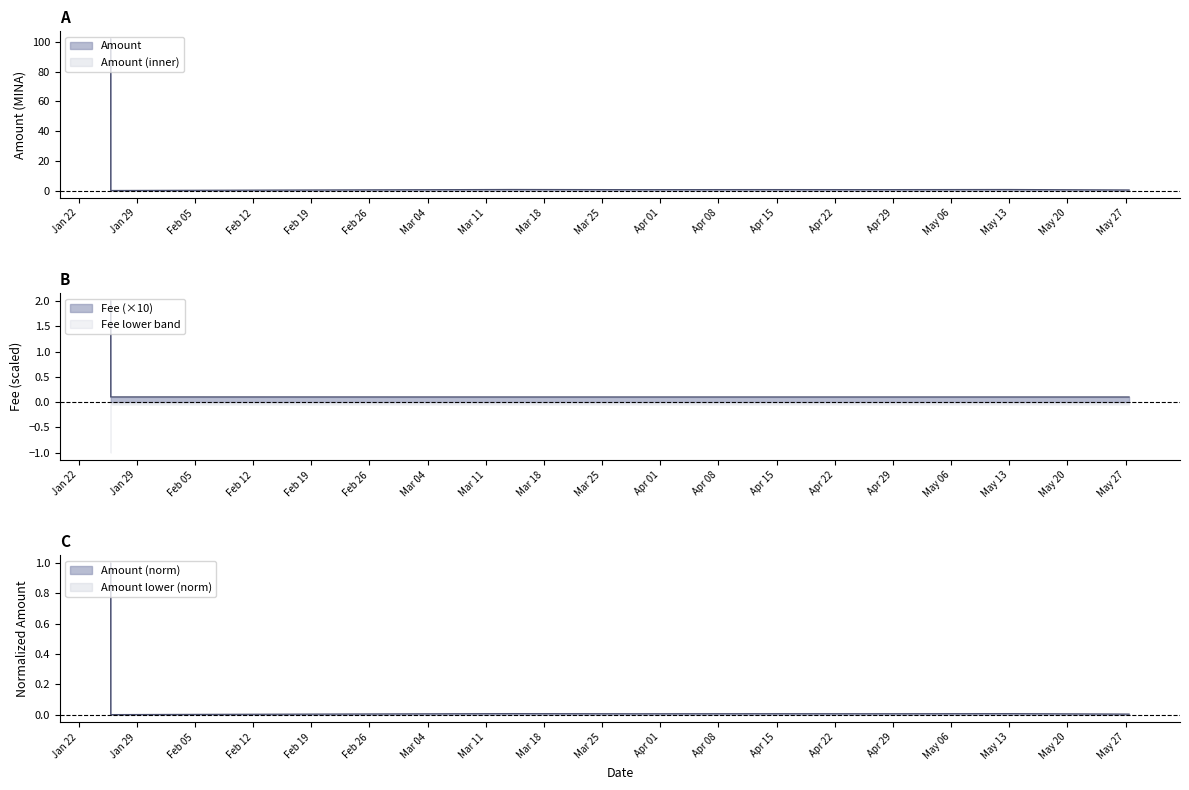

Rank the categories by Amount value from lowest to highest.

2024-01-25 21:06:00, 2024-05-27 10:00:00, 2024-03-28 22:30:00, 2024-04-27 17:57:00, 2024-04-12 19:30:00, 2024-05-12 20:39:00, 2024-03-14 00:24:00, 2024-01-25 20:57:00